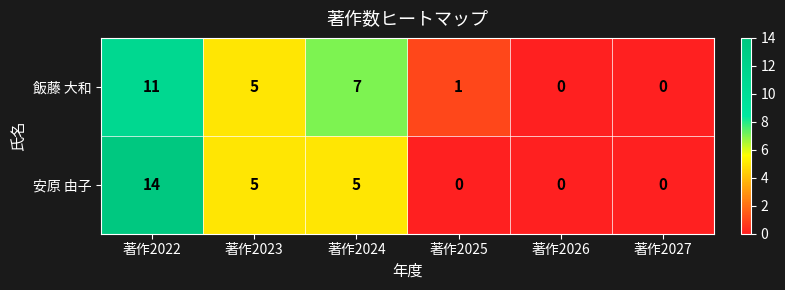

What is the total value across all series at 著作2023?

10